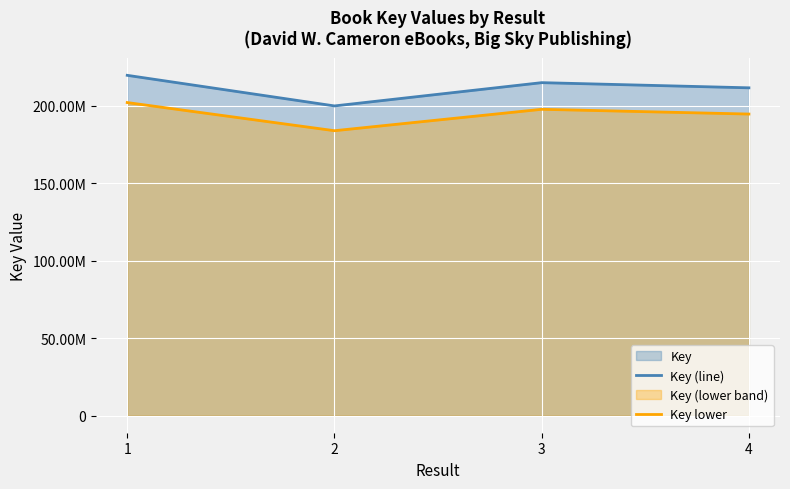

How many series are shown in this chart?

2